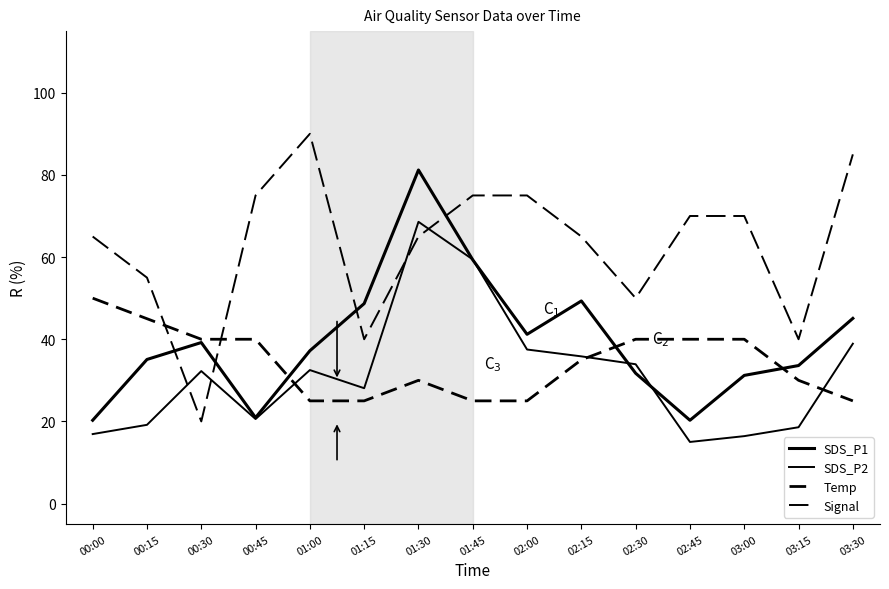

How many lines are shown in the chart?

4